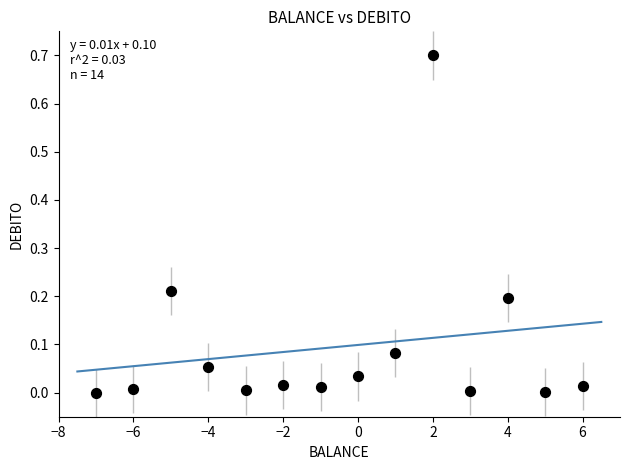

What is the range of X values (max minus min)?

13.0